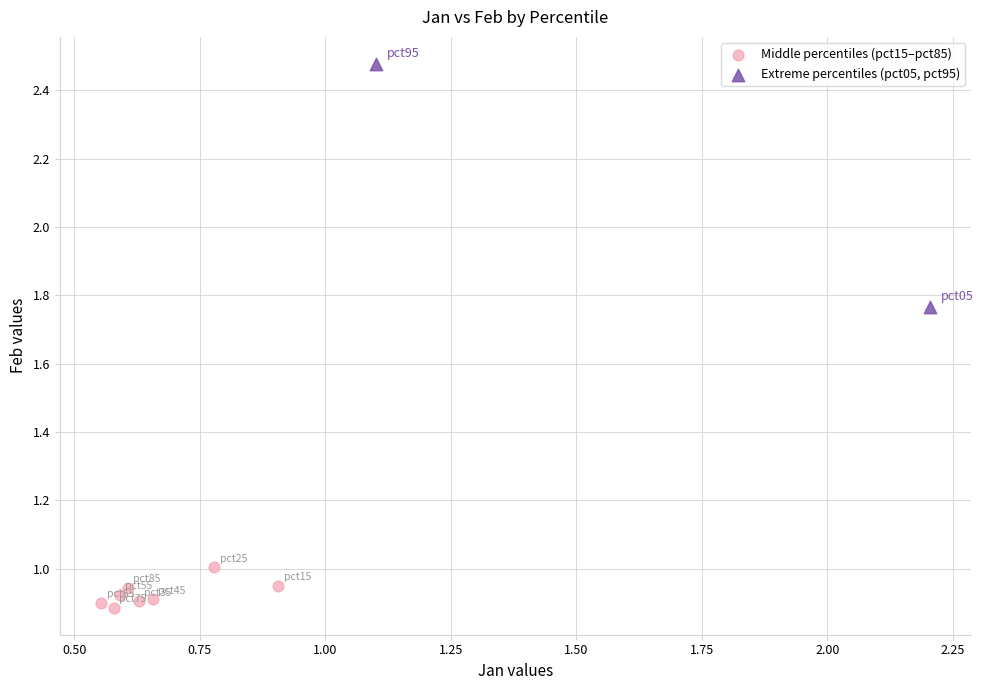

Which series contains the lowest Y value?

Middle percentiles (pct15–pct85)